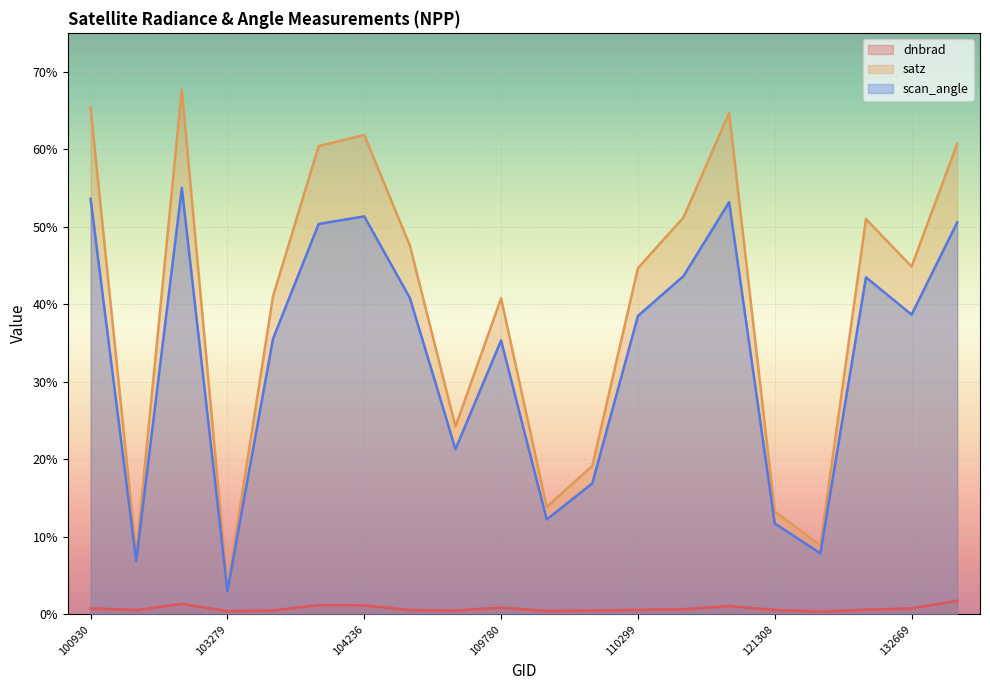

True or false: scan_angle has more than 0 interior local peaks.

True